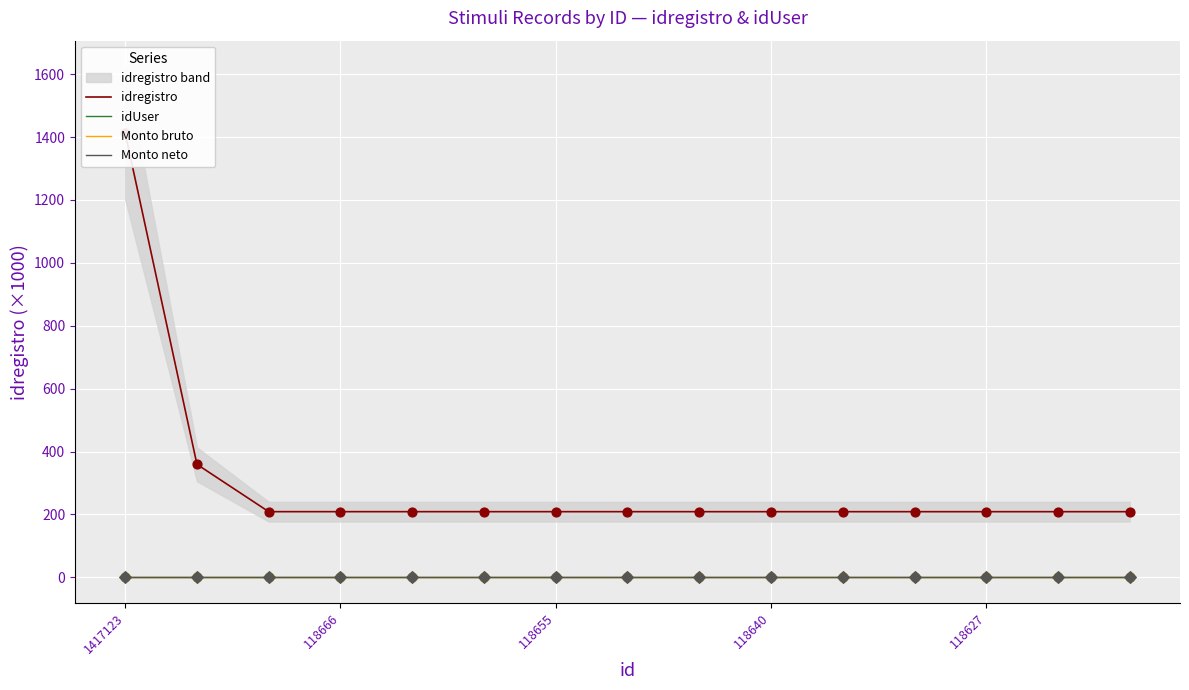

What is the total value across all series at 5?

209.4